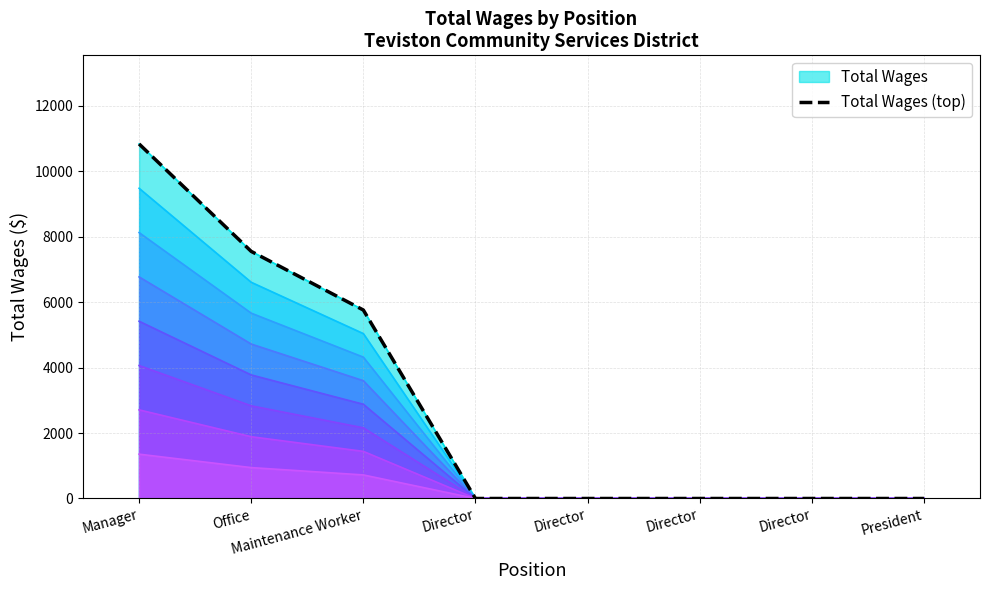

Between Director and Director, which is larger?

Director